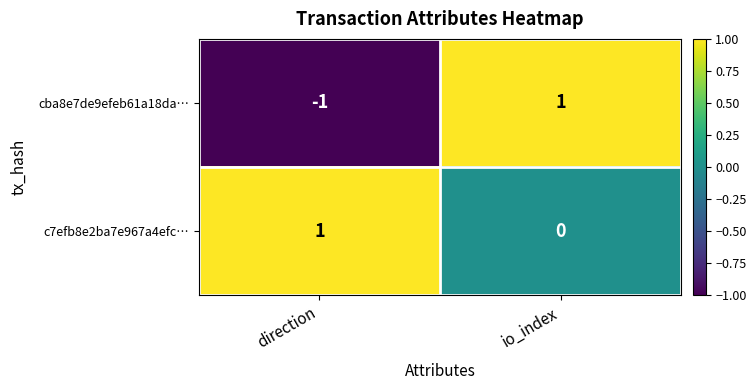

Rank the series by their average value, from highest to lowest.

c7efb8e2ba7e967a4efc…, cba8e7de9efeb61a18da…